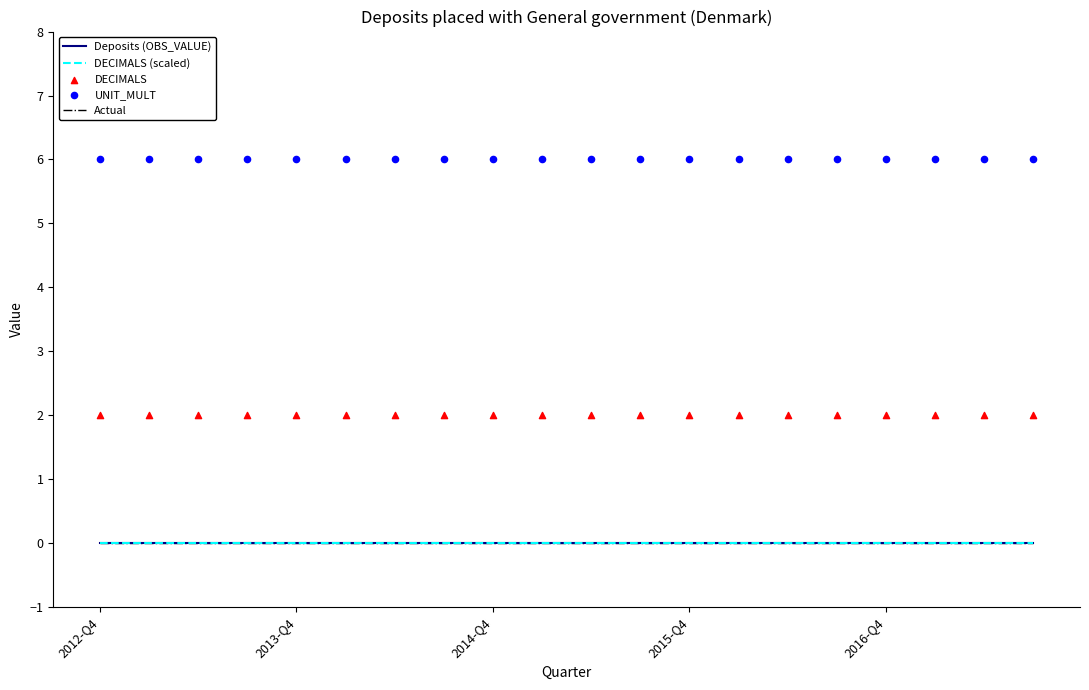

What are all the series names shown in the legend?

Deposits (OBS_VALUE), DECIMALS (scaled), Actual, DECIMALS, UNIT_MULT